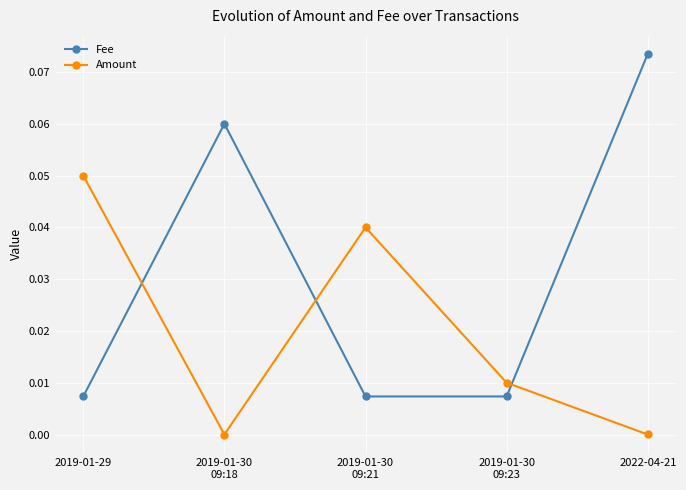

At which category is the sum across all series the highest?

2022-04-21